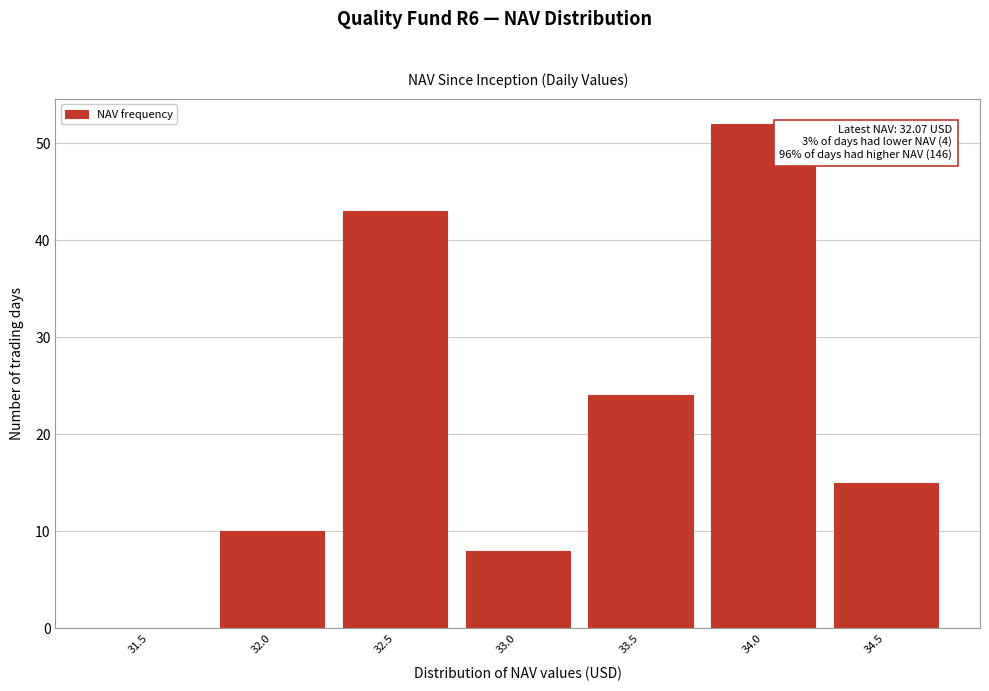

Reading left to right, what are all the values shown in this chart?

31.5=0	32.0=10	32.5=43	33.0=8	33.5=24	34.0=52	34.5=15